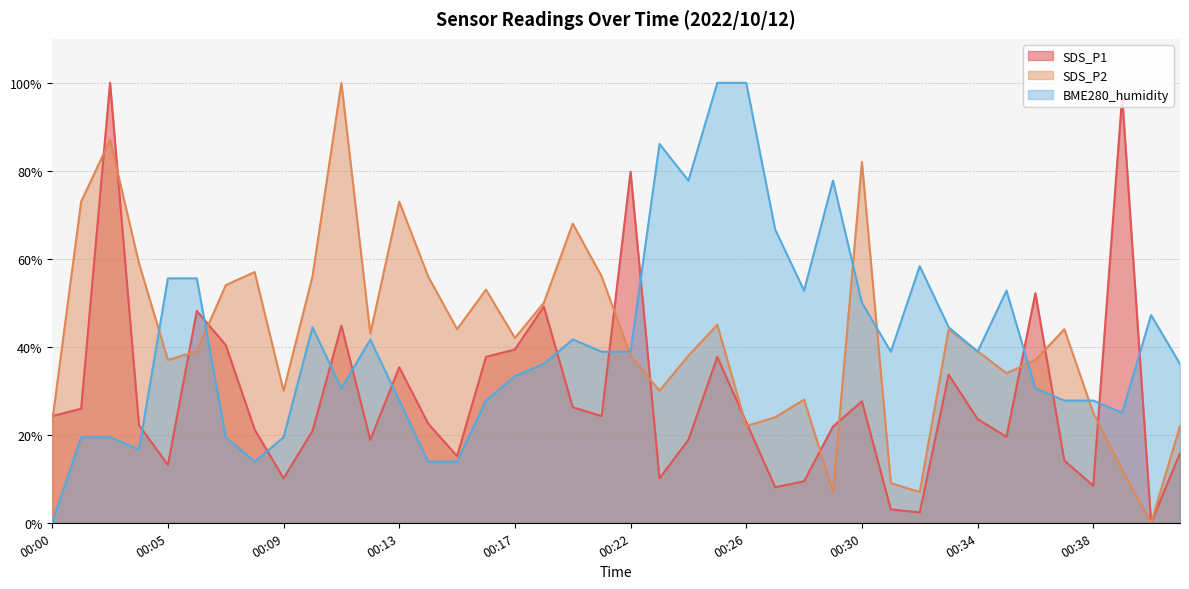

At which label does SDS_P1 reach its peak?

00:02